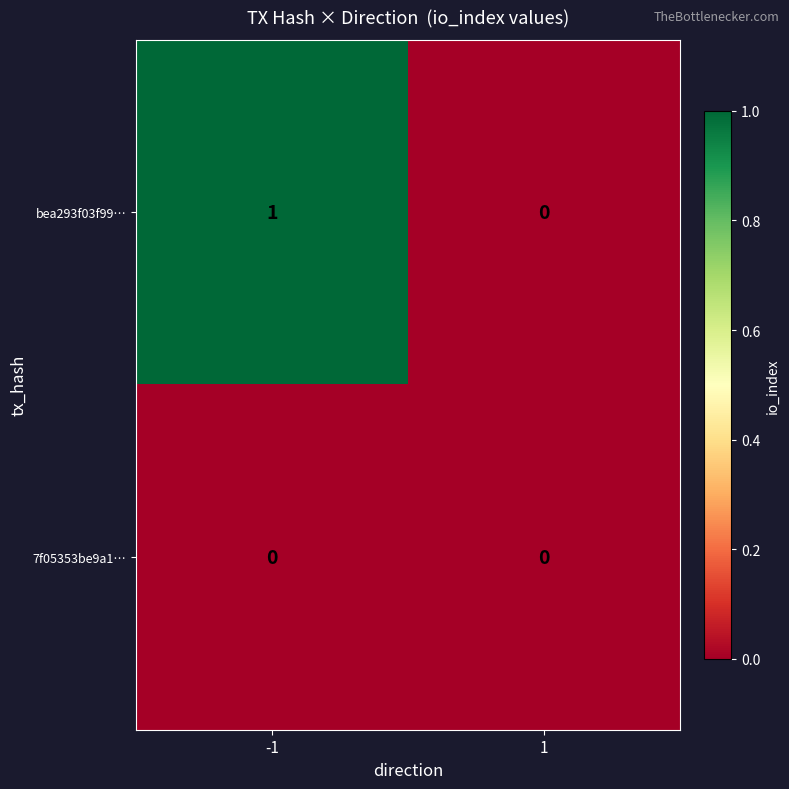

Which series has the largest total across all categories?

bea293f03f99…